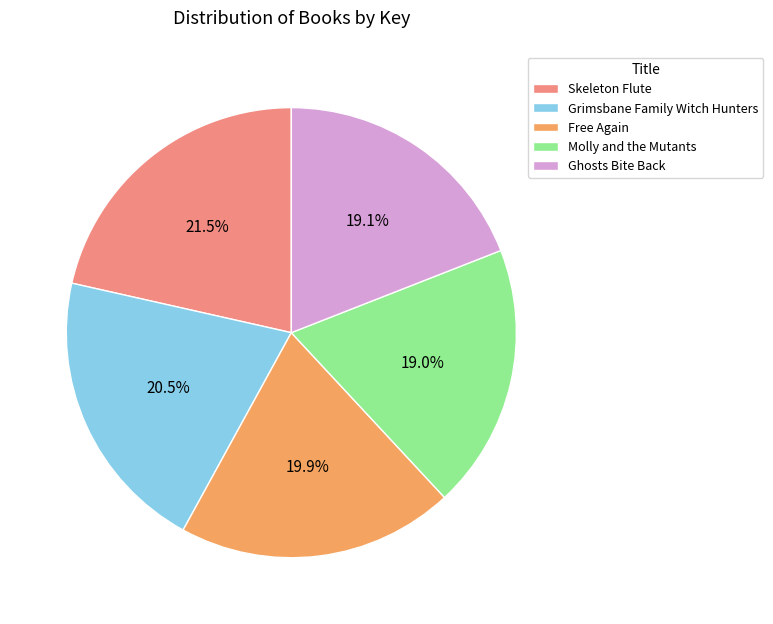

Is the sum of Ghosts Bite Back and Grimsbane Family Witch Hunters greater than half?

No